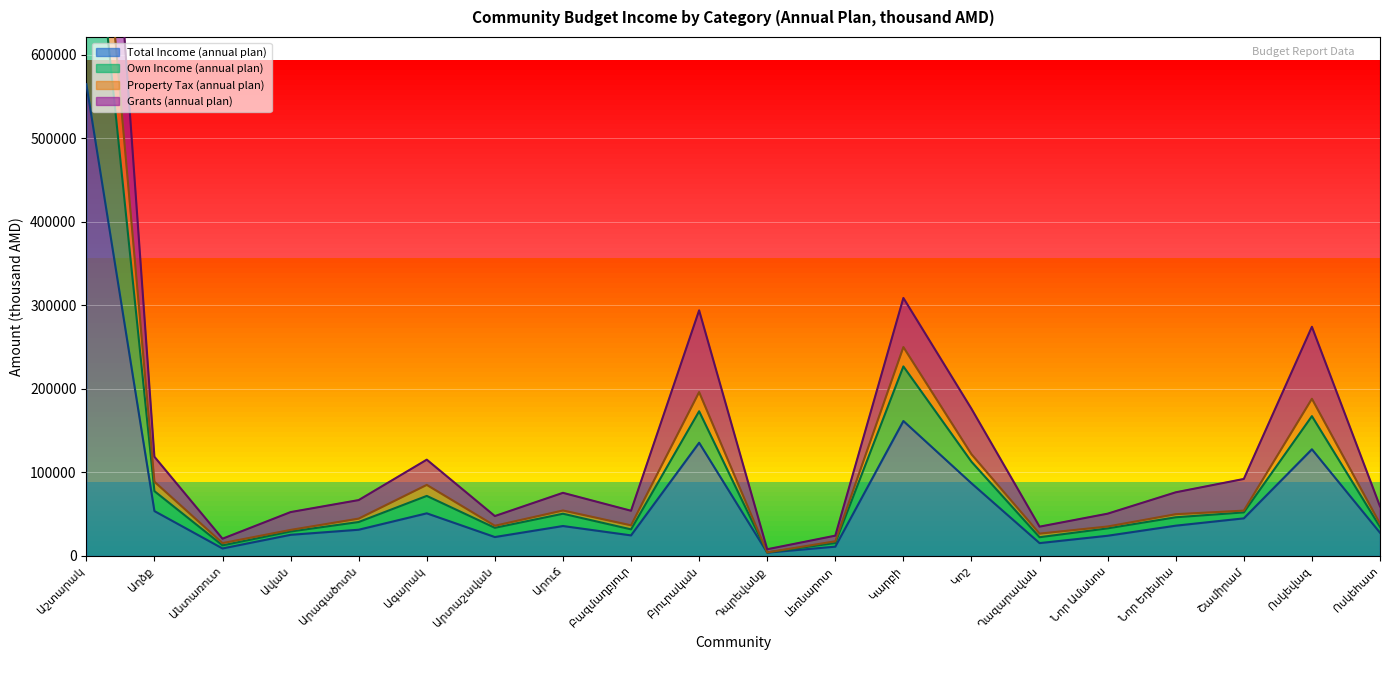

True or false: Own Income (annual plan) and Property Tax (annual plan) cross at least once.

False